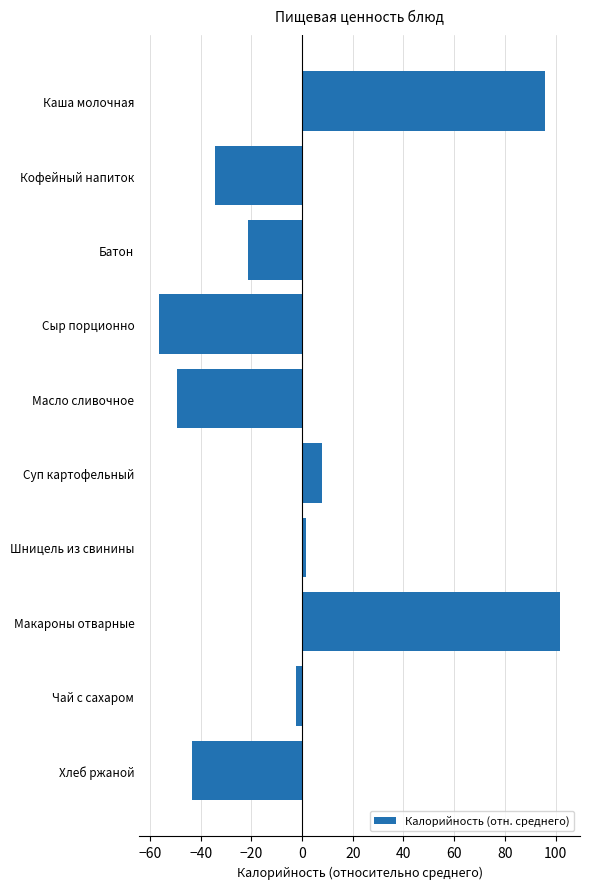

At which label is the value closest to 22?

Суп картофельный